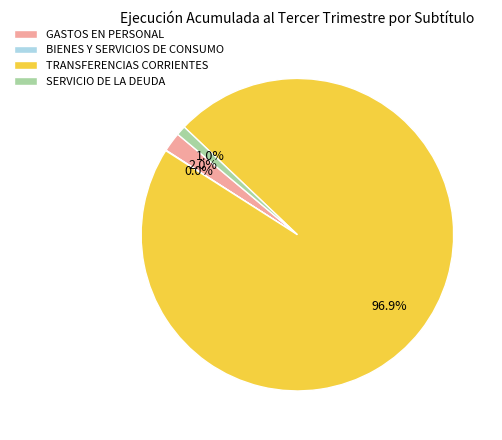

Between SERVICIO DE LA DEUDA and TRANSFERENCIAS CORRIENTES, which is larger?

TRANSFERENCIAS CORRIENTES